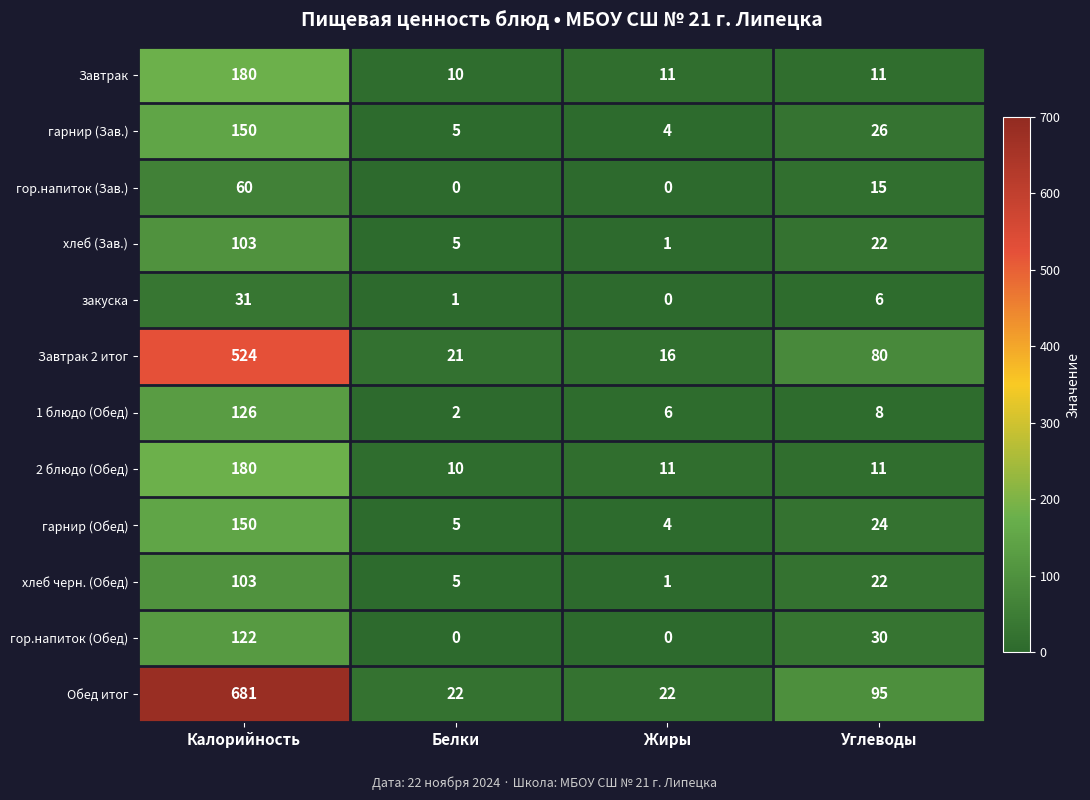

What is the difference between the maximum and minimum values in the гарнир (Обед) series?

146